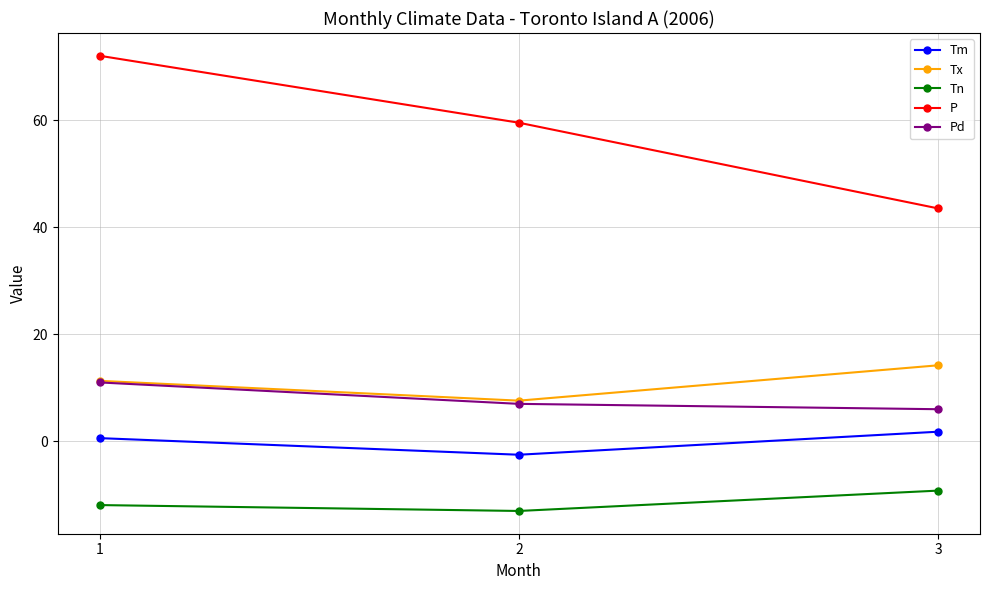

Which category has the lowest value across all series?

2